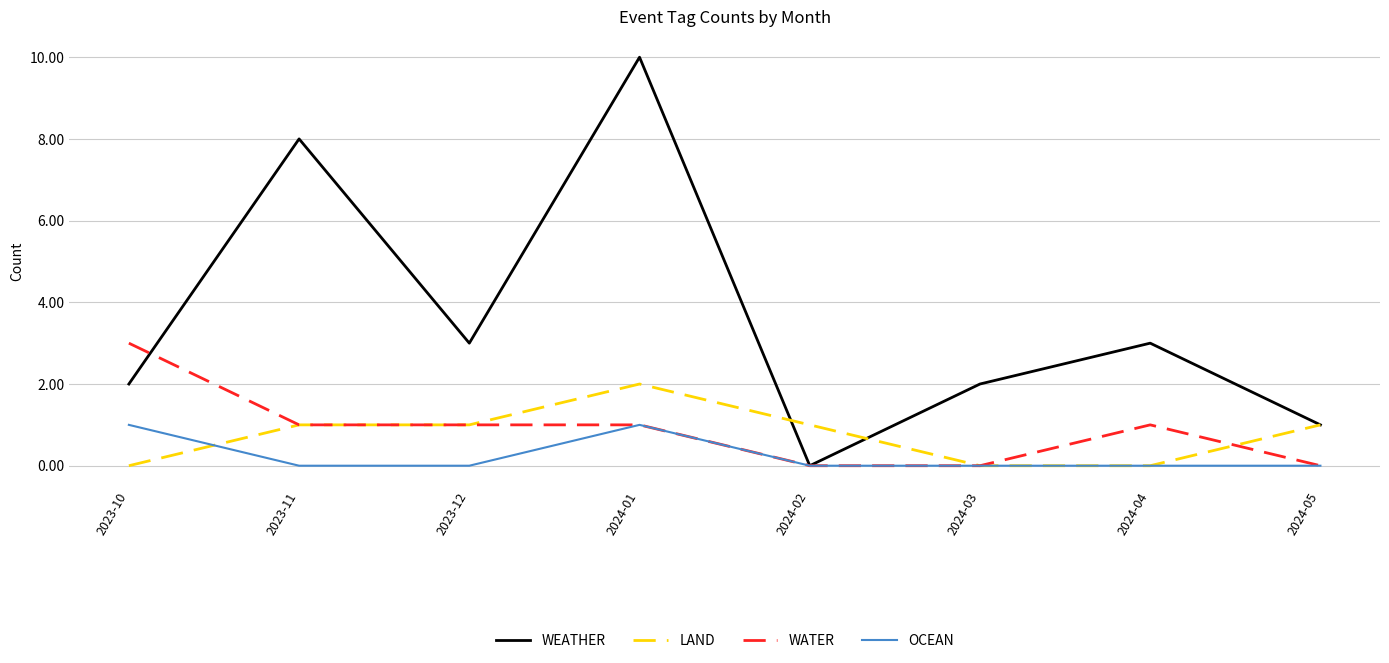

Reading left to right, list all the values displayed in this chart.

WEATHER: 2023-10=2	2023-11=8	2023-12=3	2024-01=10	2024-02=0	2024-03=2	2024-04=3	2024-05=1
LAND: 2023-10=0	2023-11=1	2023-12=1	2024-01=2	2024-02=1	2024-03=0	2024-04=0	2024-05=1
WATER: 2023-10=3	2023-11=1	2023-12=1	2024-01=1	2024-02=0	2024-03=0	2024-04=1	2024-05=0
OCEAN: 2023-10=1	2023-11=0	2023-12=0	2024-01=1	2024-02=0	2024-03=0	2024-04=0	2024-05=0